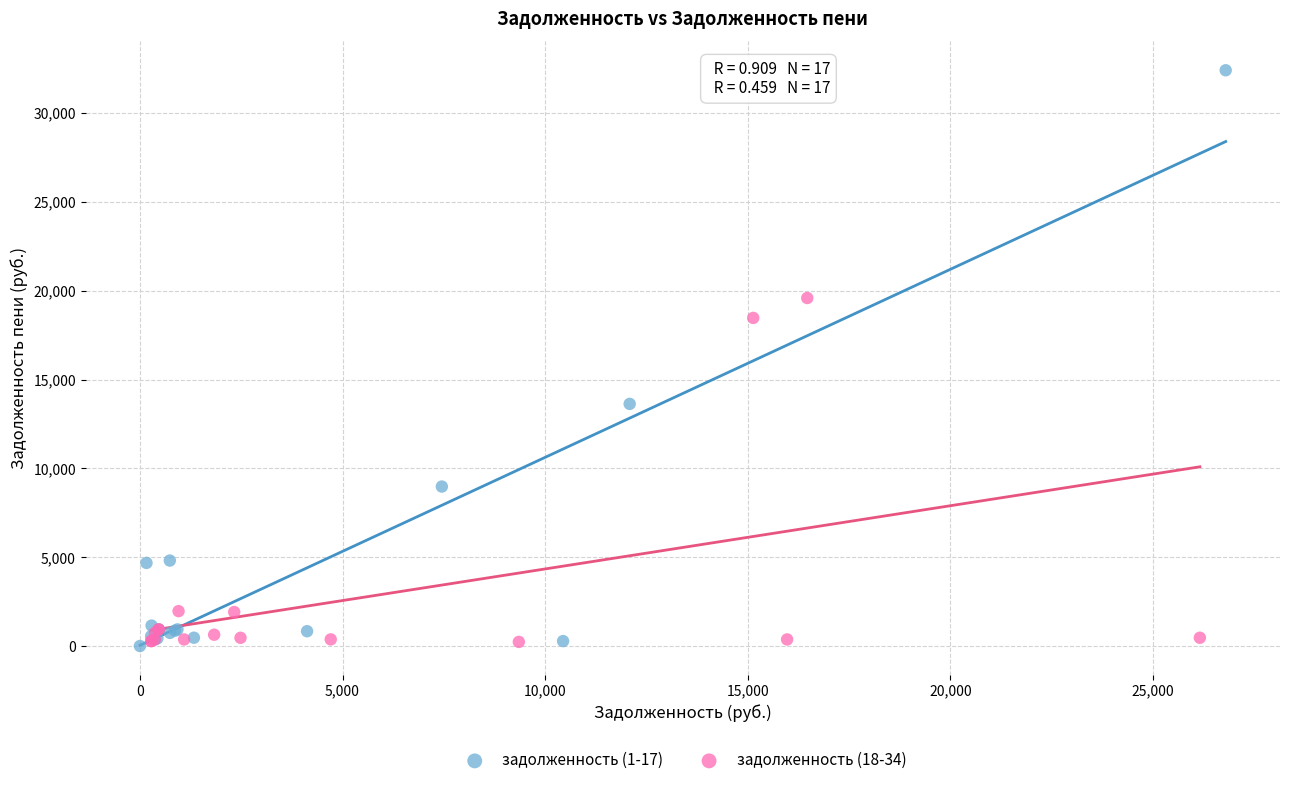

Which series has the widest spread of Y values?

задолженность (1-17)